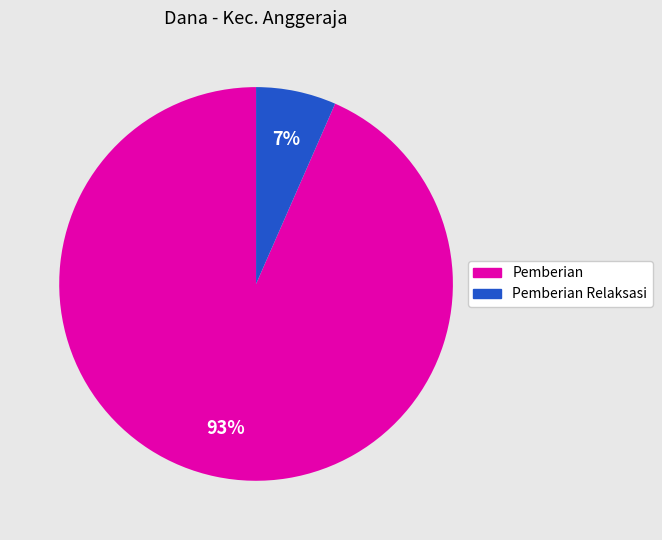

To the nearest percent, what is the average slice percentage?

50%